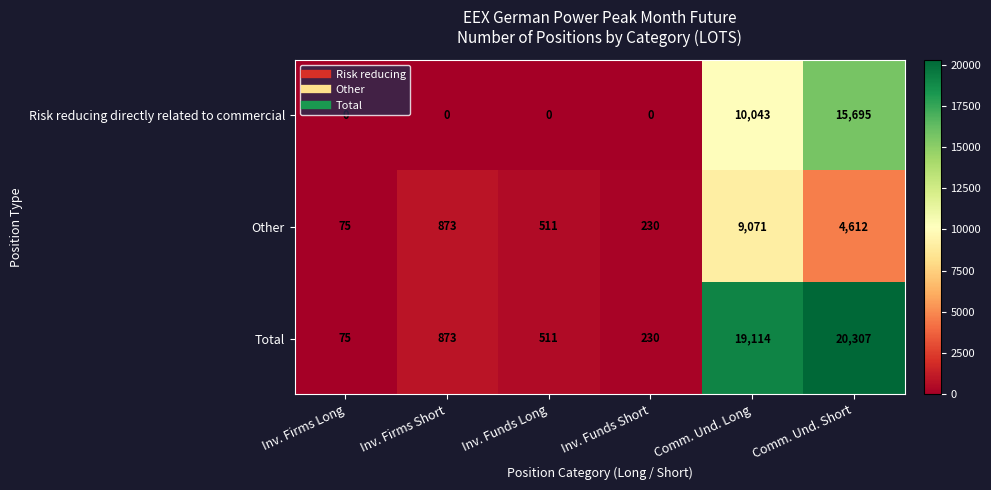

How many data points does each series have?

6